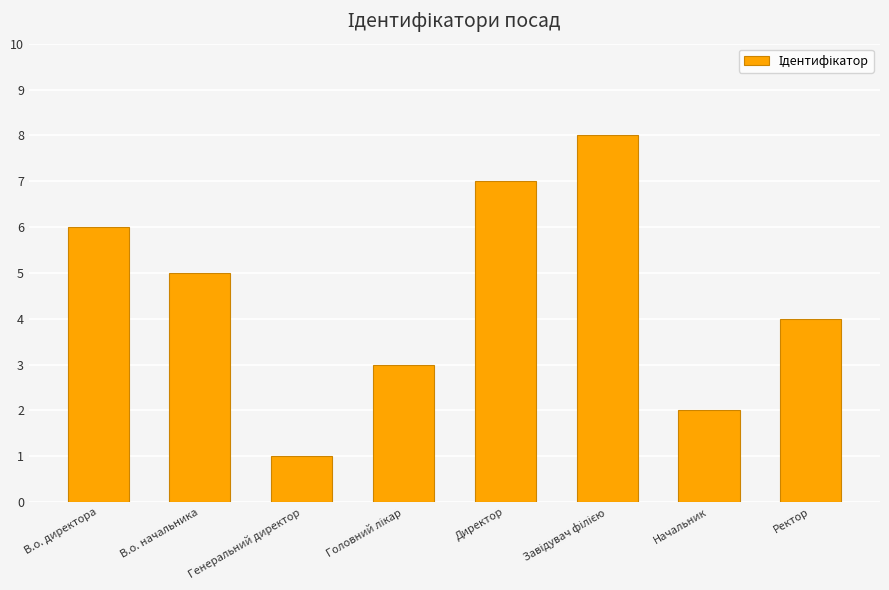

What is the sum of all values?

36